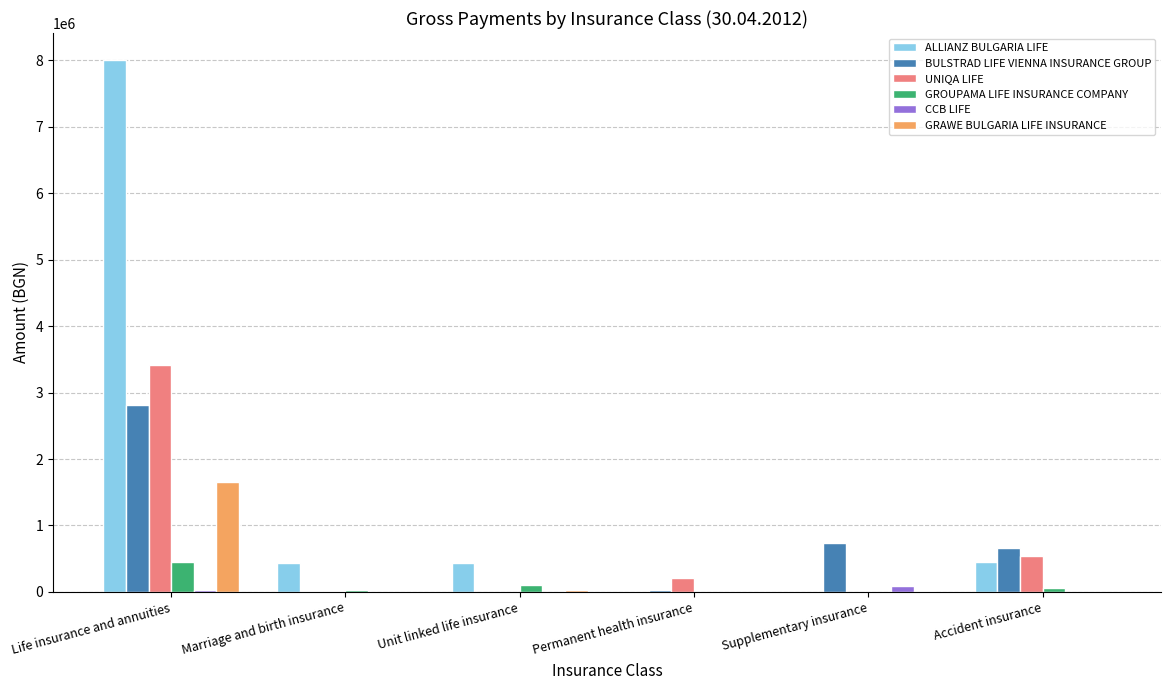

The ALLIANZ BULGARIA LIFE series shows -2492934.0 at Supplementary insurance. True or false?

False